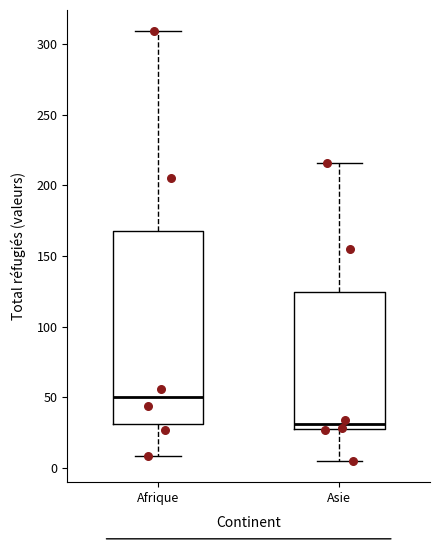

Where is the upper edge of the box for Asie on the y-axis? The values are not printed on the chart, so give them approximately, as read against the axis.

125